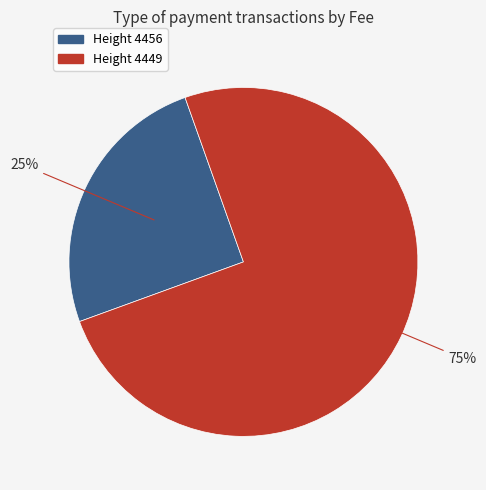

To the nearest percent, what is the difference between the largest and smallest slice percentages?

50%